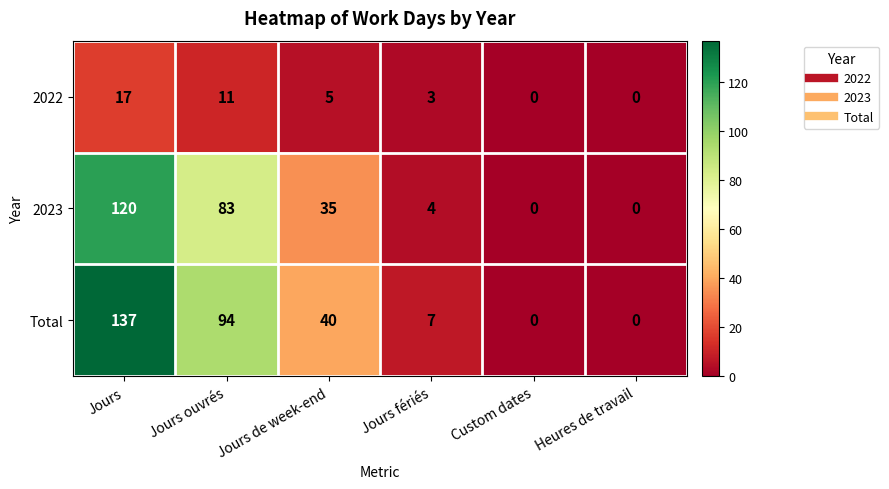

Reading left to right, transcribe all the data shown in this chart.

2022: 17	11	5	3	0	0
2023: 120	83	35	4	0	0
Total: 137	94	40	7	0	0